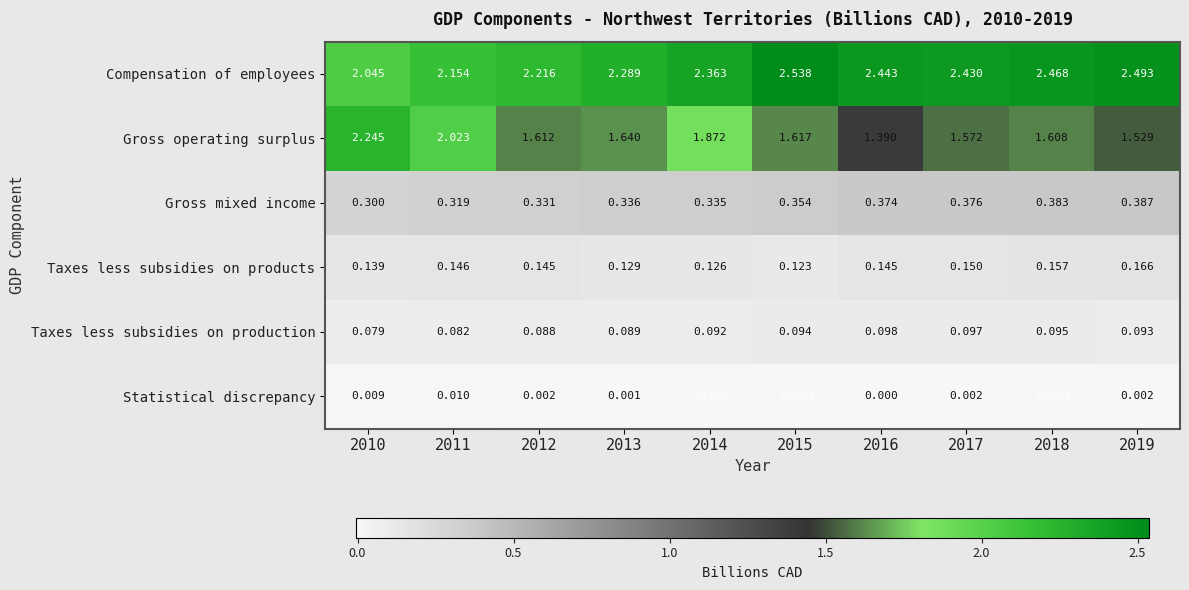

List the series in order of their peak value, highest first.

Compensation of employees, Gross operating surplus, Gross mixed income, Taxes less subsidies on products, Taxes less subsidies on production, Statistical discrepancy